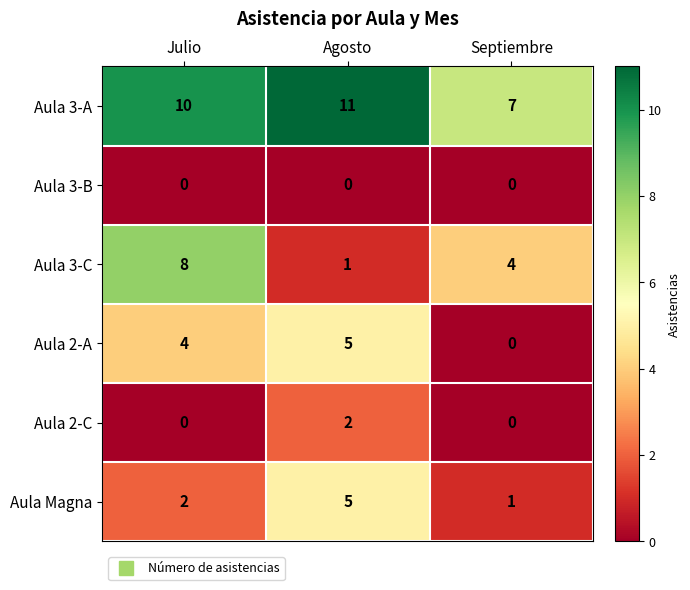

Reading left to right, list all the values displayed in this chart.

Aula 3-A: Julio=10	Agosto=11	Septiembre=7
Aula 3-B: Julio=0	Agosto=0	Septiembre=0
Aula 3-C: Julio=8	Agosto=1	Septiembre=4
Aula 2-A: Julio=4	Agosto=5	Septiembre=0
Aula 2-C: Julio=0	Agosto=2	Septiembre=0
Aula Magna: Julio=2	Agosto=5	Septiembre=1